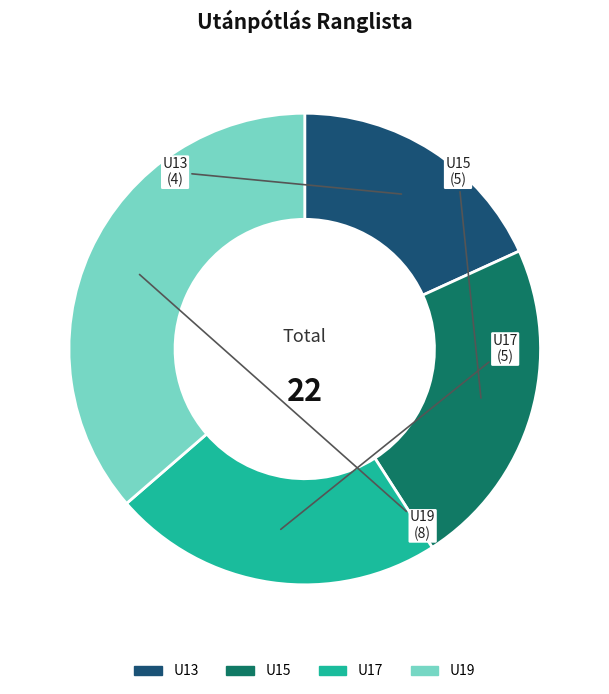

Do U13 and U17 together represent more than half of the pie?

No